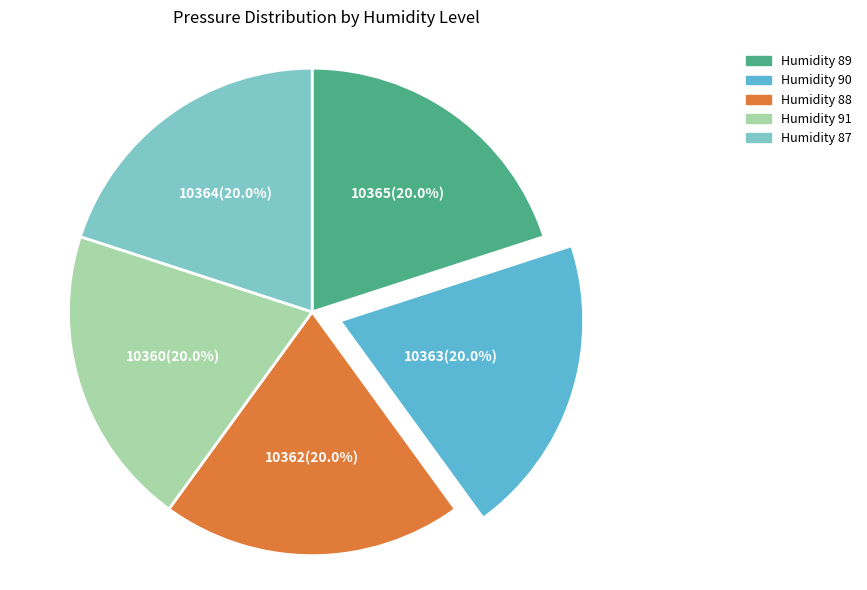

Is there a majority slice in this chart?

No